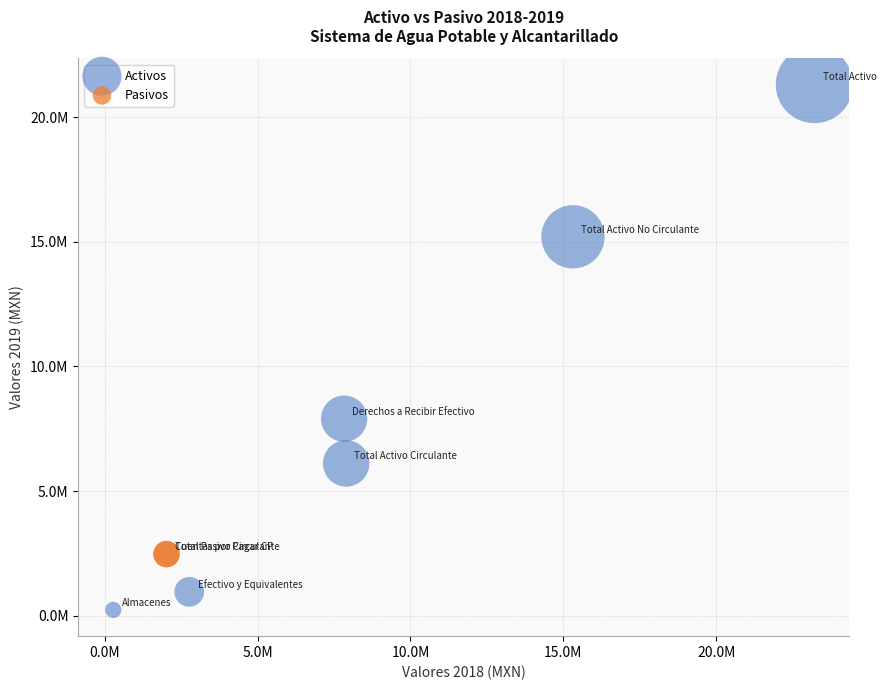

What are all the series names shown in the legend?

Activos, Pasivos